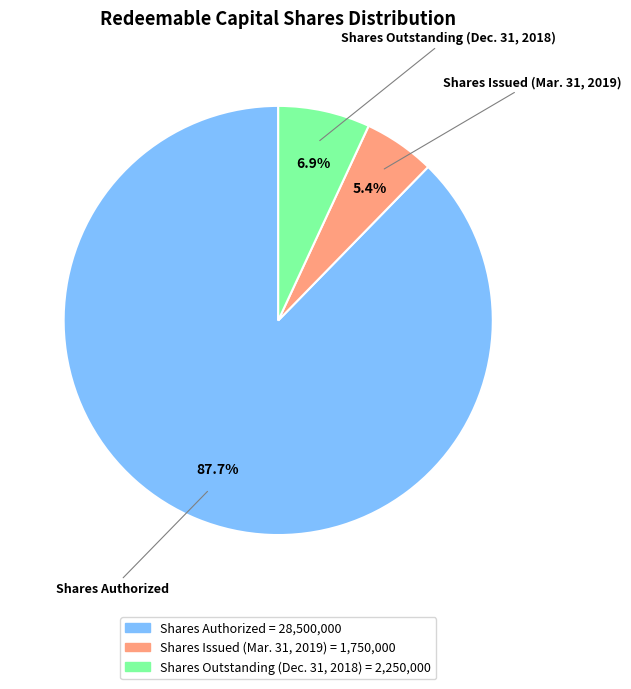

Which has a higher value, Shares Issued (Mar. 31, 2019) or Shares Outstanding (Dec. 31, 2018)?

Shares Outstanding (Dec. 31, 2018)